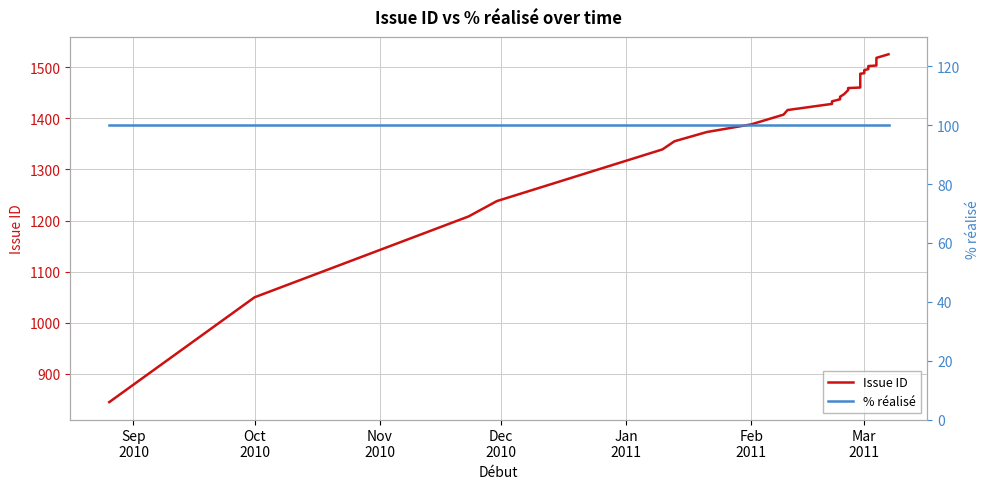

How many categories are shown in the chart?

39